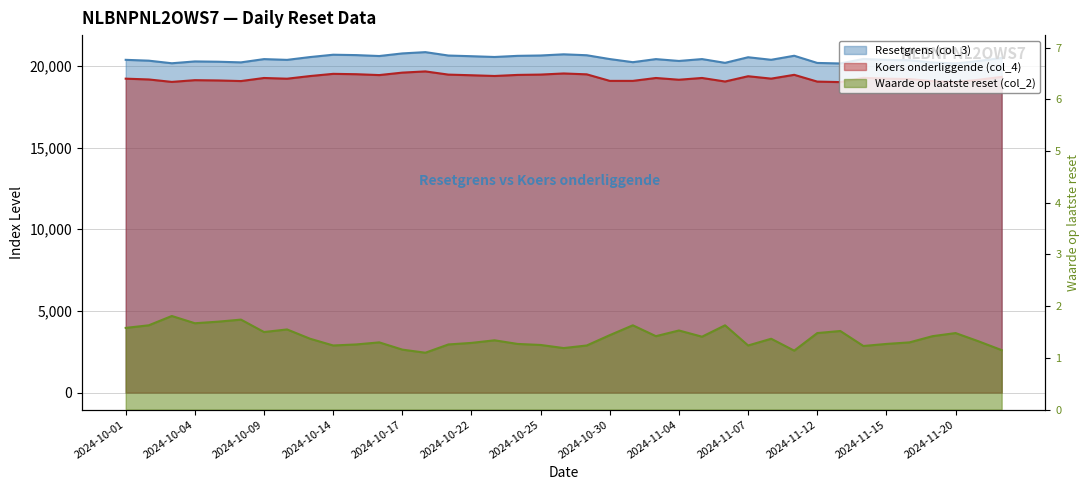

What is the sum of the Koers onderliggende (col_4) values at 2024-11-14 and 2024-11-07?

38626.2